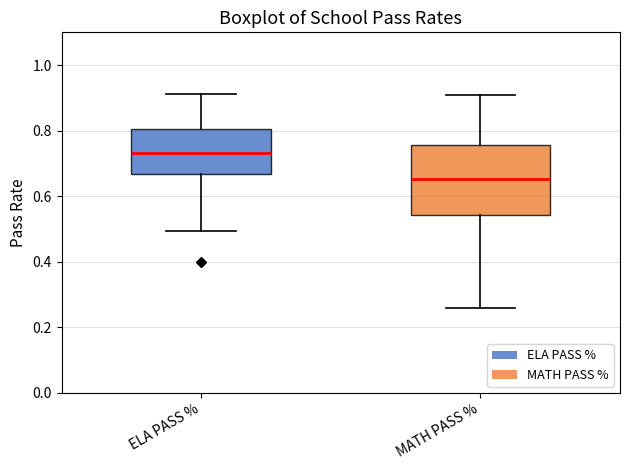

Where is the lower edge of the box for MATH PASS % on the y-axis? The values are not printed on the chart, so give them approximately, as read against the axis.

0.54